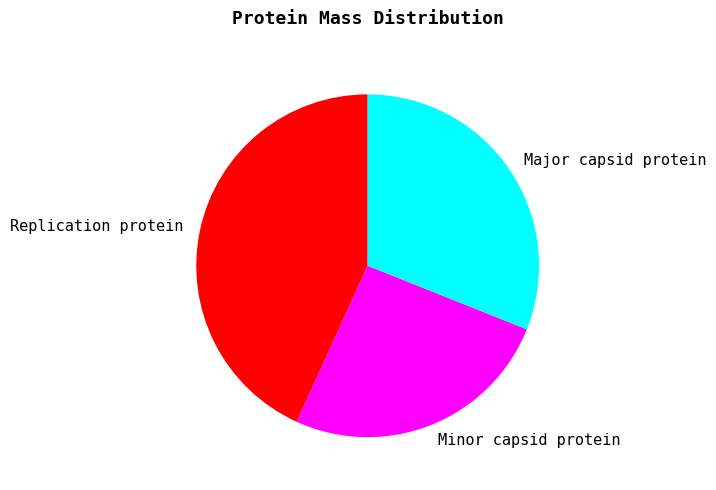

Do Replication protein and Minor capsid protein together represent more than half of the pie?

Yes